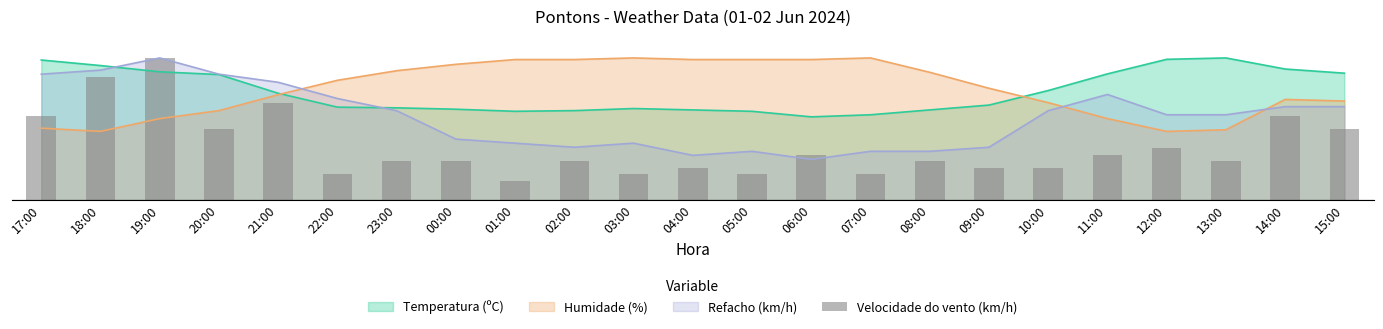

True or false: the data shows 7.5 at 12:00.

True